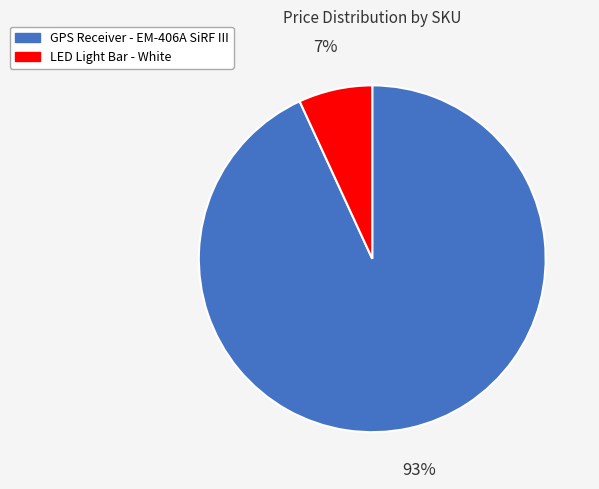

To the nearest percent, what portion does LED Light Bar - White represent?

7%